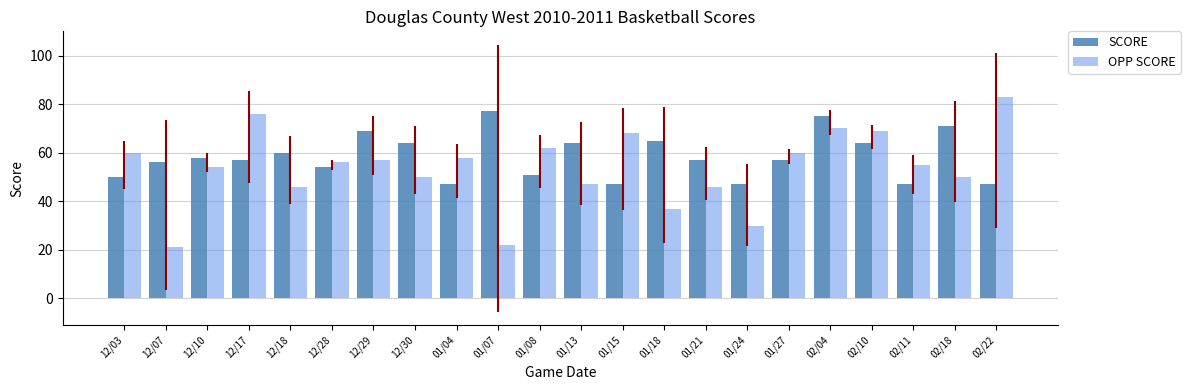

What is the maximum value for OPP SCORE?

83